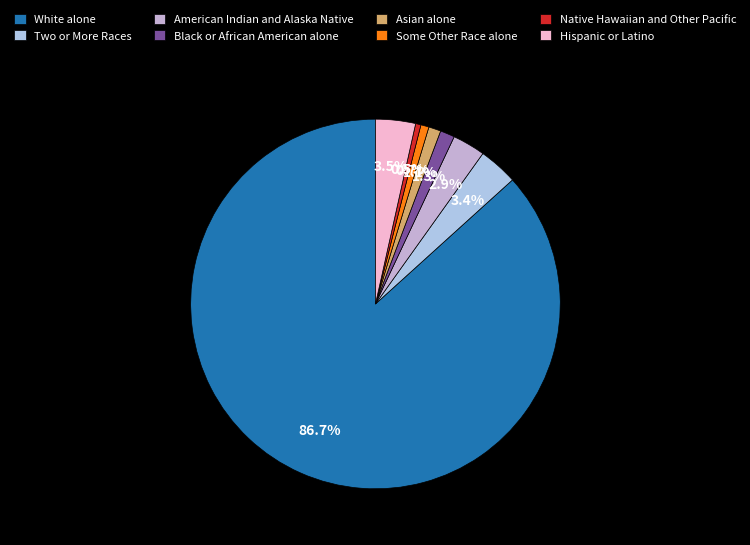

Which has a higher value, Some Other Race alone or White alone?

White alone